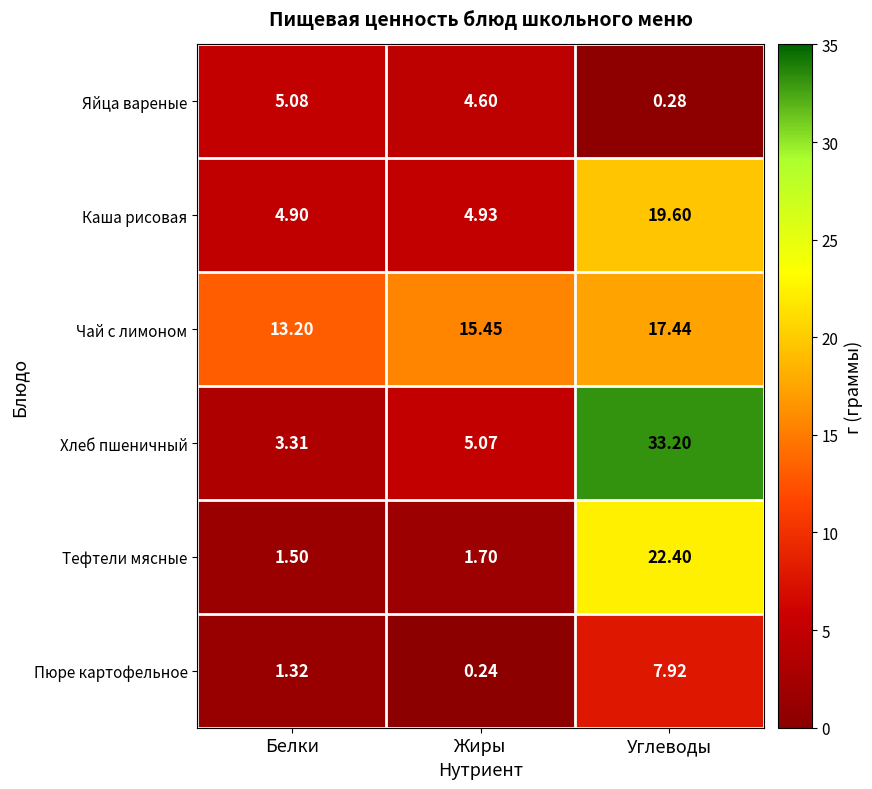

At which category does the chart reach its peak across all series?

Углеводы